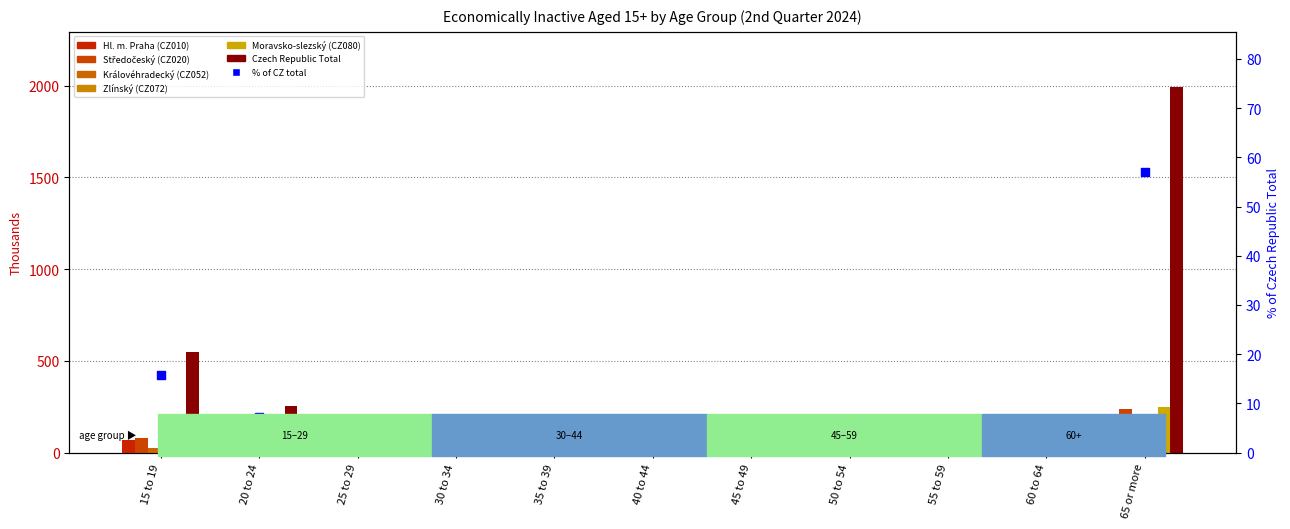

Which series contains the lowest Y value?

Zlínský (CZ072)